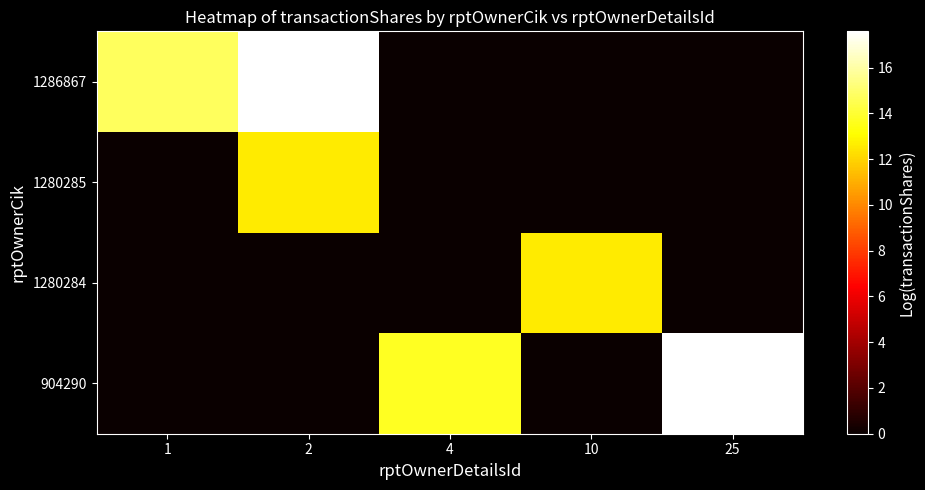

At how many categories does at least one series exceed 3?

5